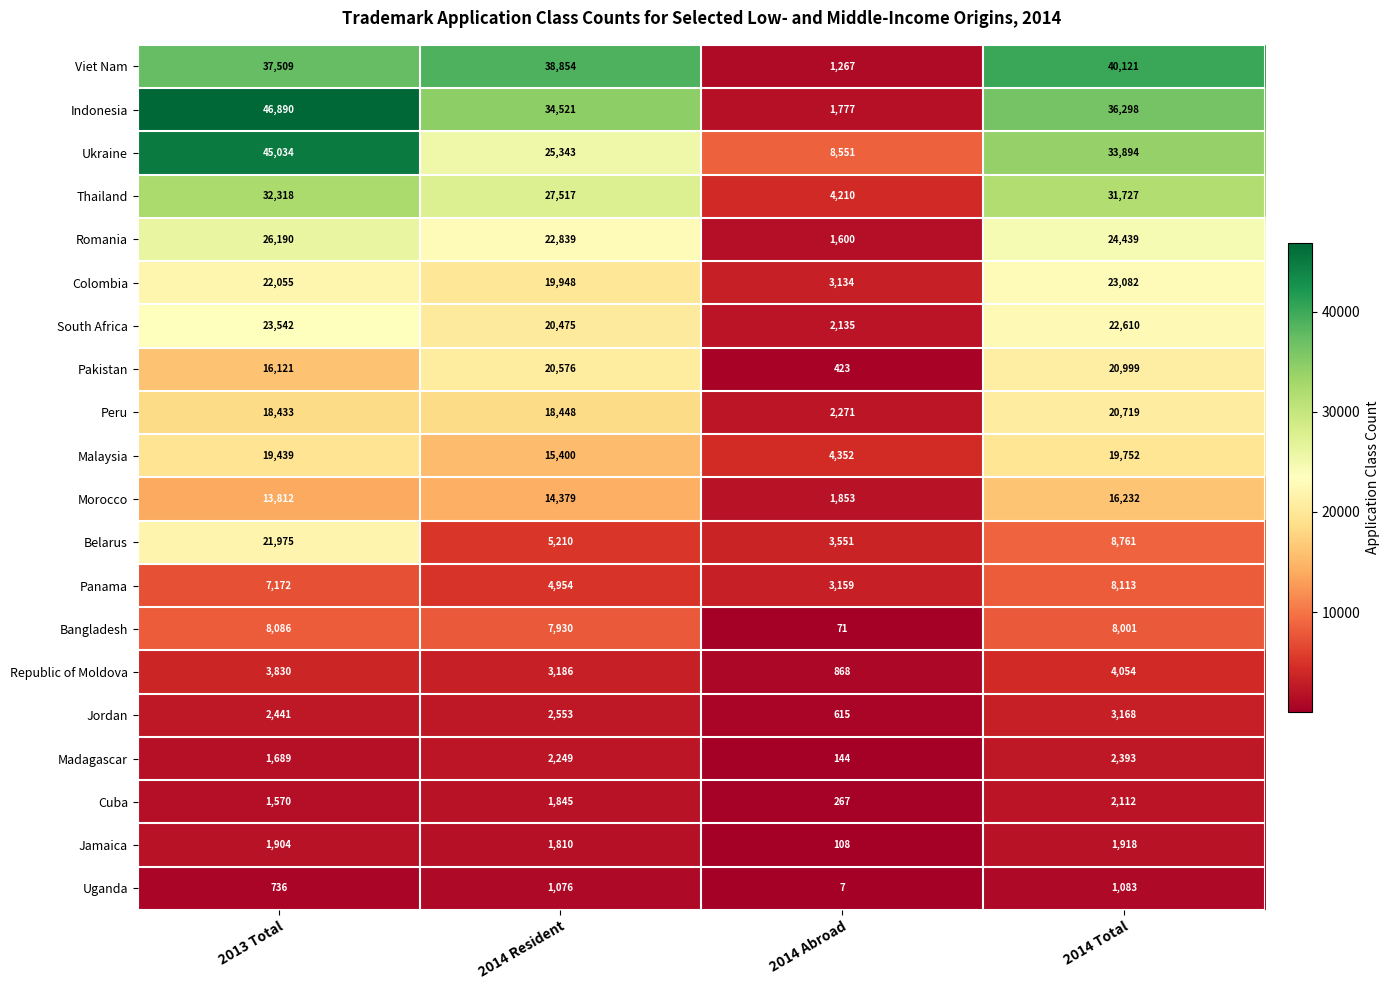

What is the difference between the maximum and minimum values in the Cuba series?

1845